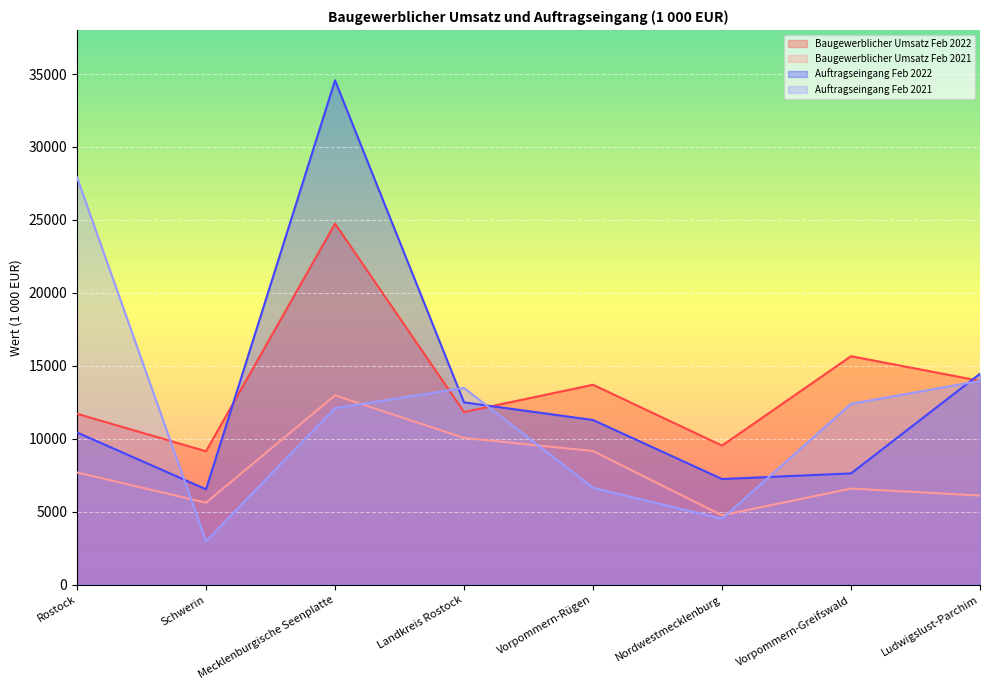

Which category has the highest value across all series?

Mecklenburgische Seenplatte